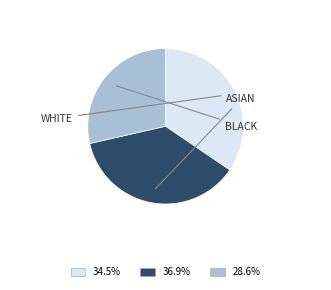

How many segments does this pie chart have?

3